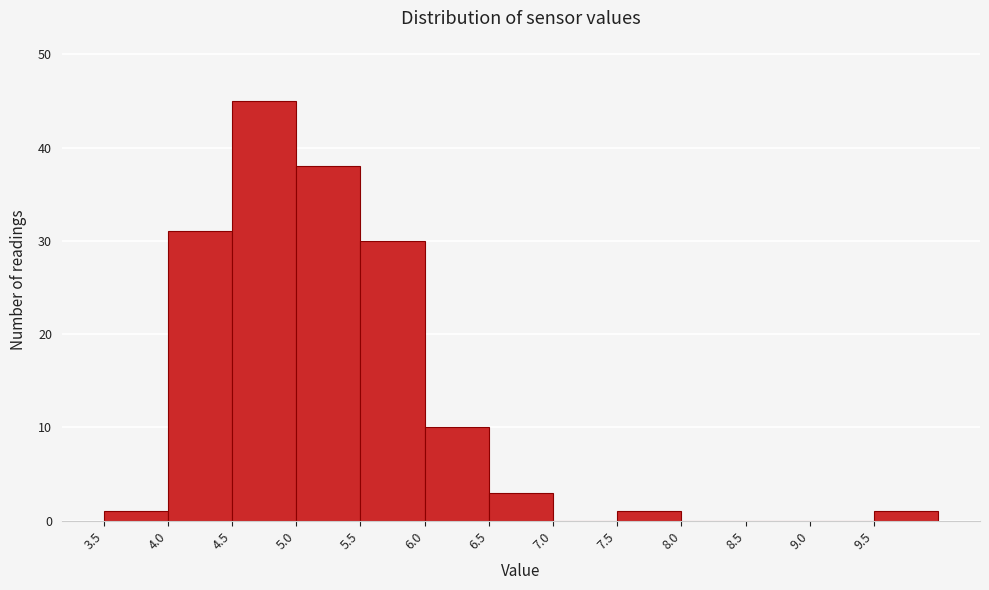

Reading left to right, transcribe this chart: for each bar, give the range it covers on the x-axis and its height. The values are not printed on the chart, so give them approximately, as read against the axis.

3.5 to 4.0: 1
4.0 to 4.5: 31
4.5 to 5.0: 45
5.0 to 5.5: 38
5.5 to 6.0: 30
6.0 to 6.5: 10
6.5 to 7.0: 3
7.0 to 7.5: 0
7.5 to 8.0: 1
8.0 to 8.5: 0
8.5 to 9.0: 0
9.0 to 9.5: 0
9.5 to 10.0: 1